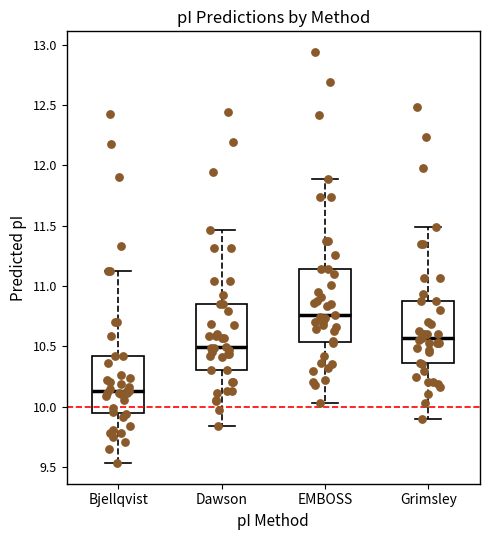

Where is the upper edge of the box for EMBOSS on the y-axis? The values are not printed on the chart, so give them approximately, as read against the axis.

11.15